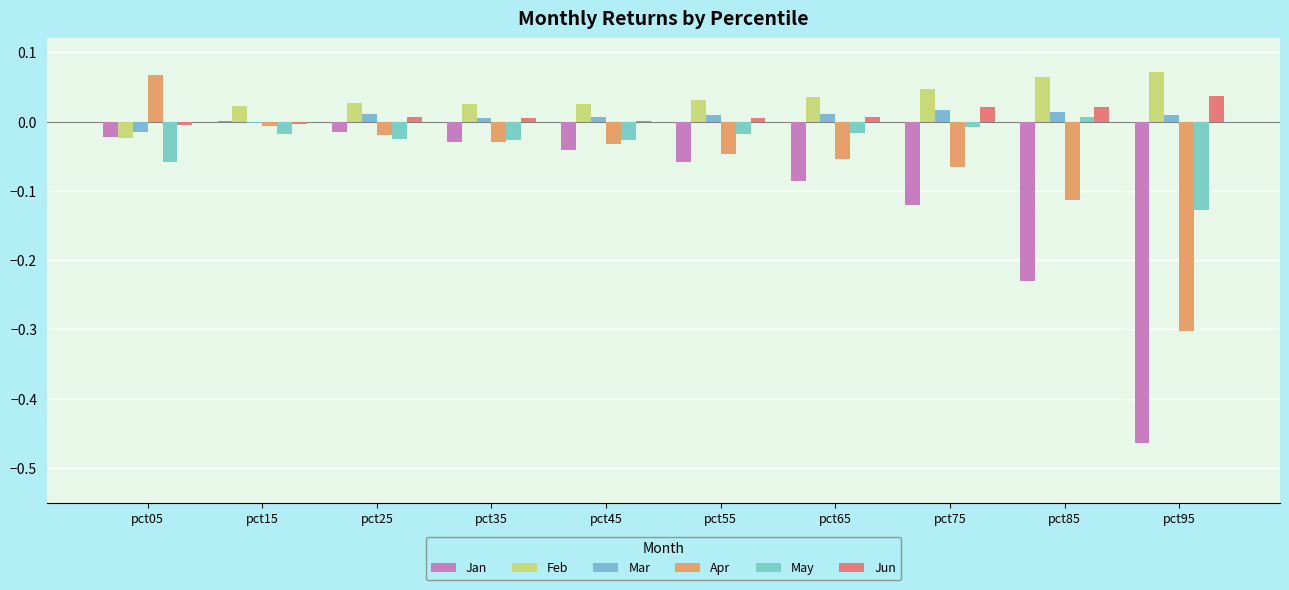

The value of May at pct35 is -0.0. True or false?

False